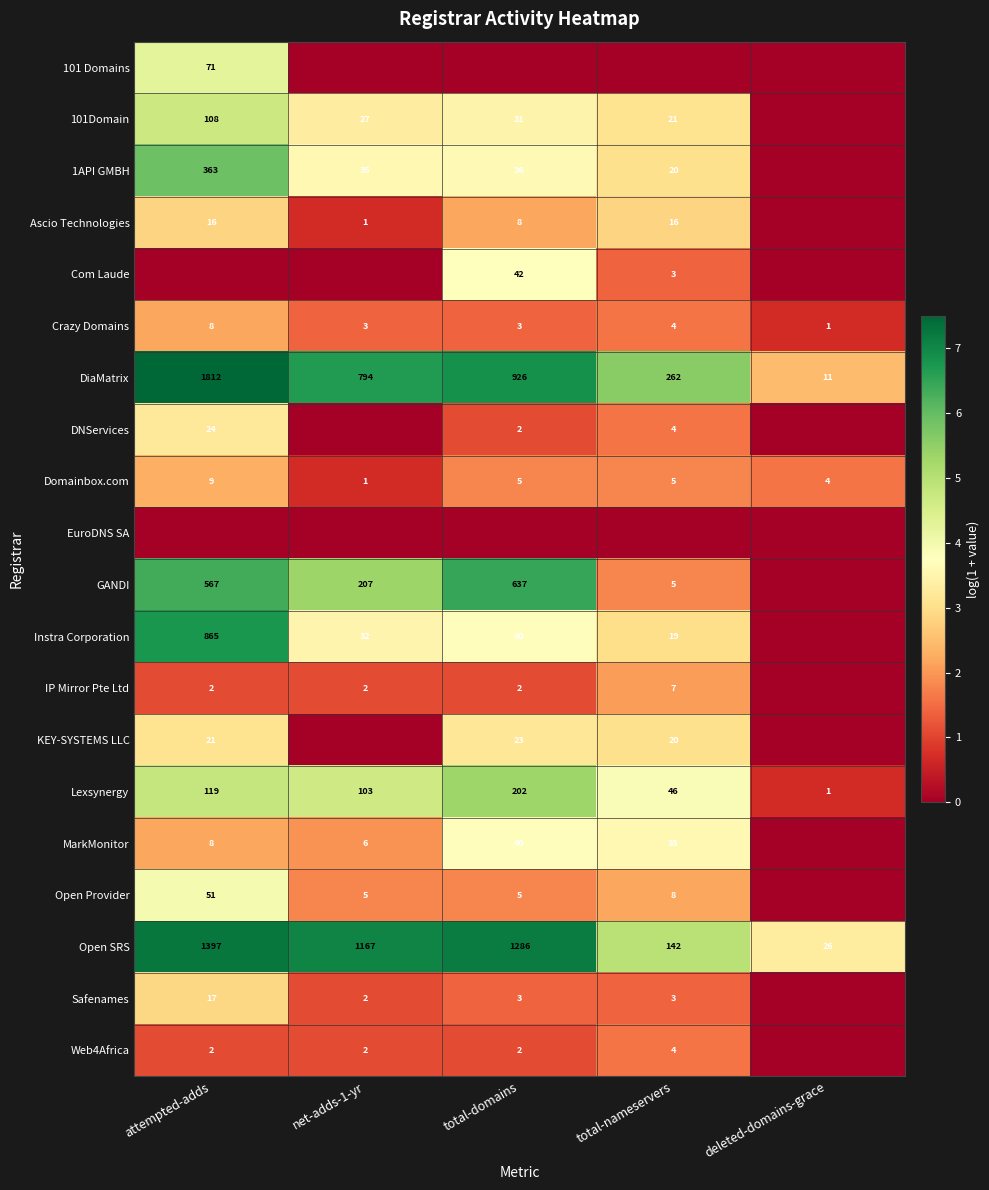

Count the number of categories in the chart.

5